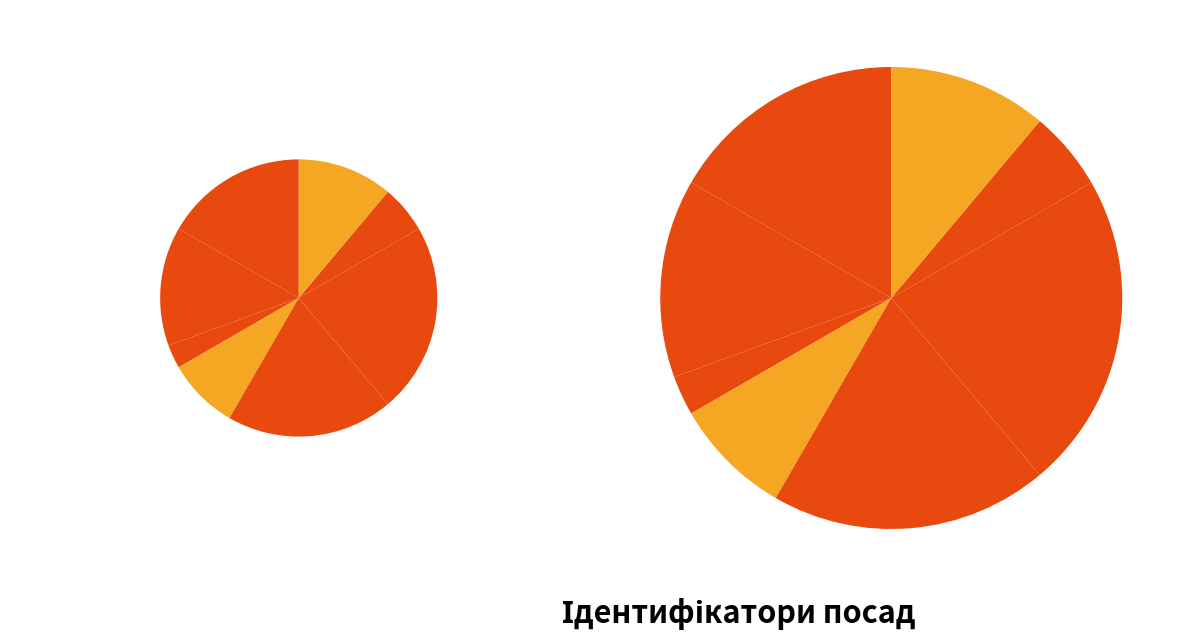

Which slice is the smallest?

Генеральний директор